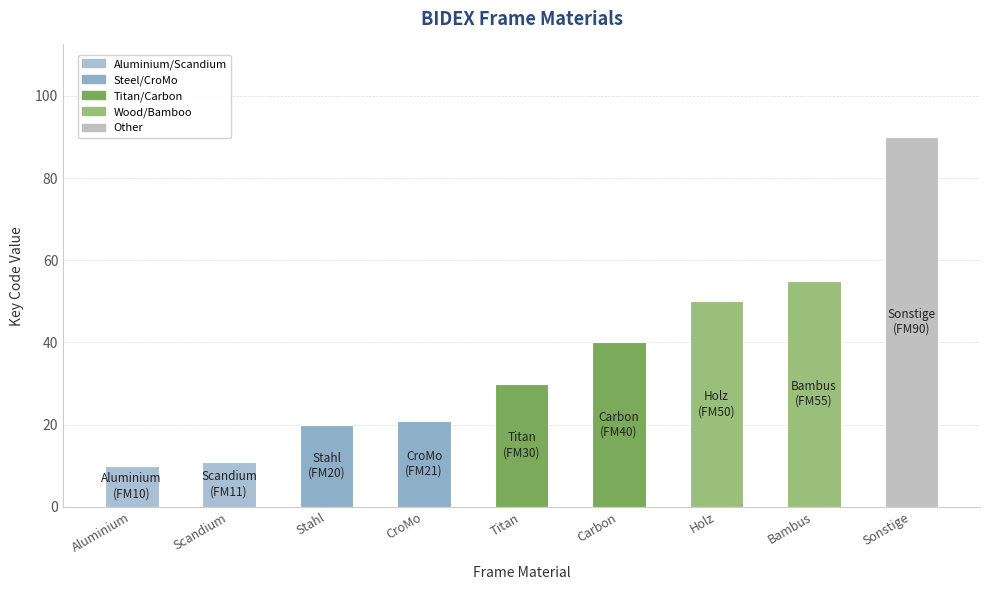

Reading left to right, what are all the values shown in this chart?

Aluminium=10	Scandium=11	Stahl=20	CroMo=21	Titan=30	Carbon=40	Holz=50	Bambus=55	Sonstige=90